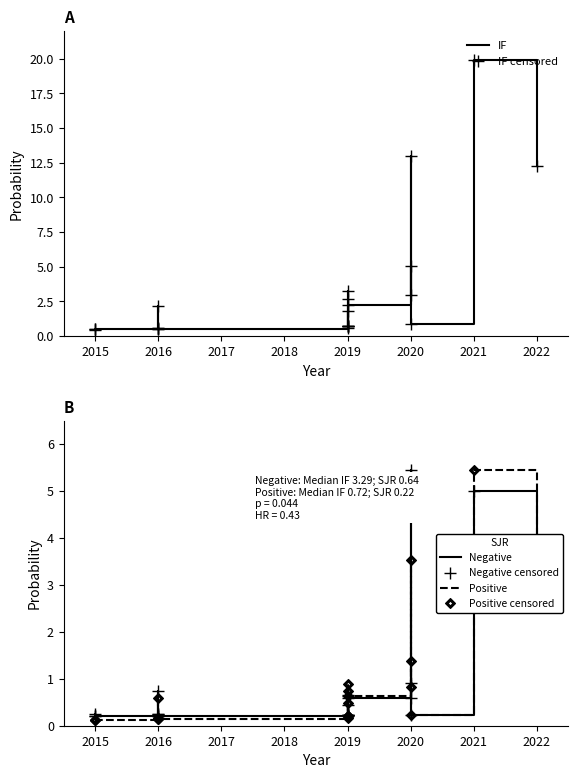

What is the difference between the maximum and minimum values in the Positive censored series?

5.3